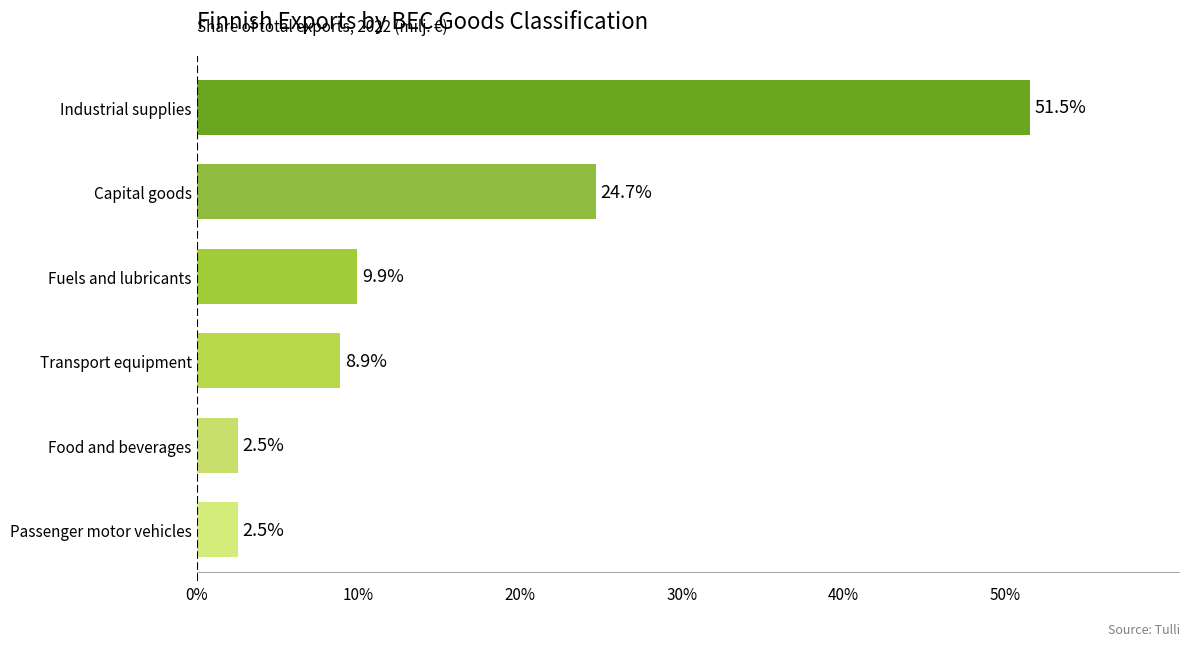

Approximately how many times larger is the value at Passenger motor vehicles compared to Fuels and lubricants?

0.3